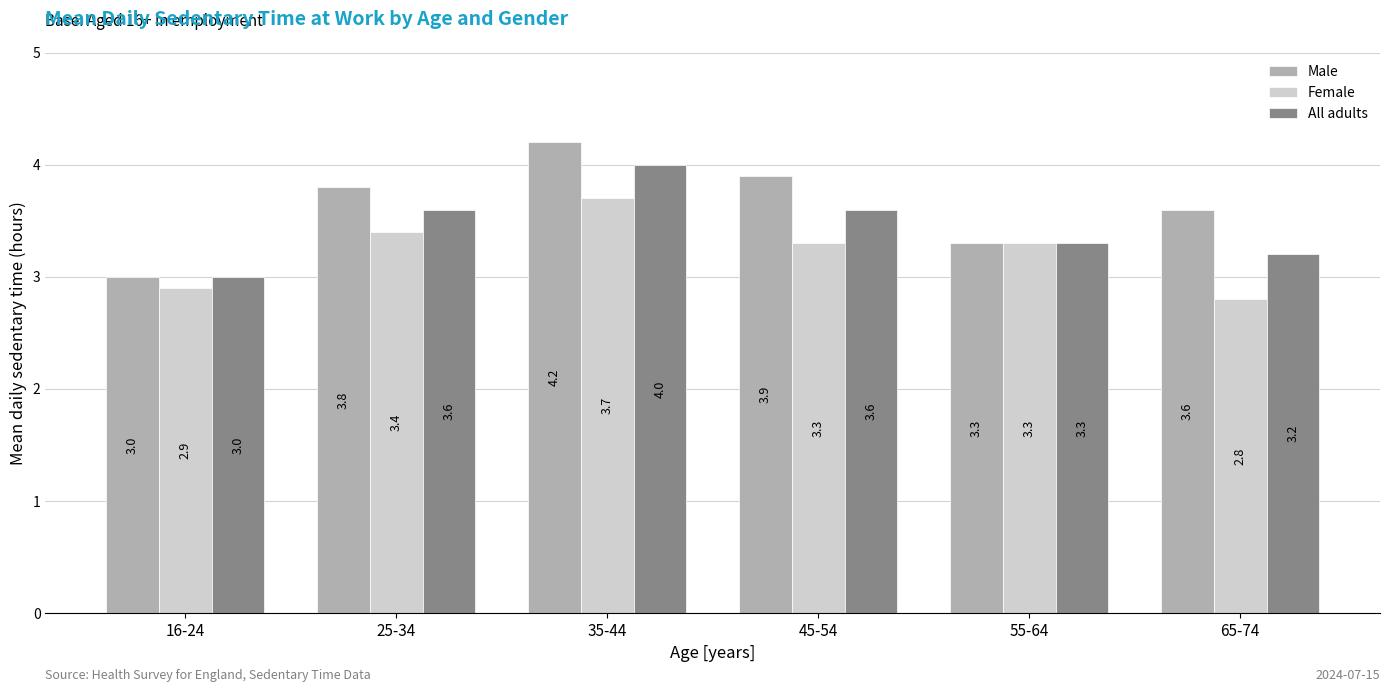

Read the Female value at 55-64.

3.3